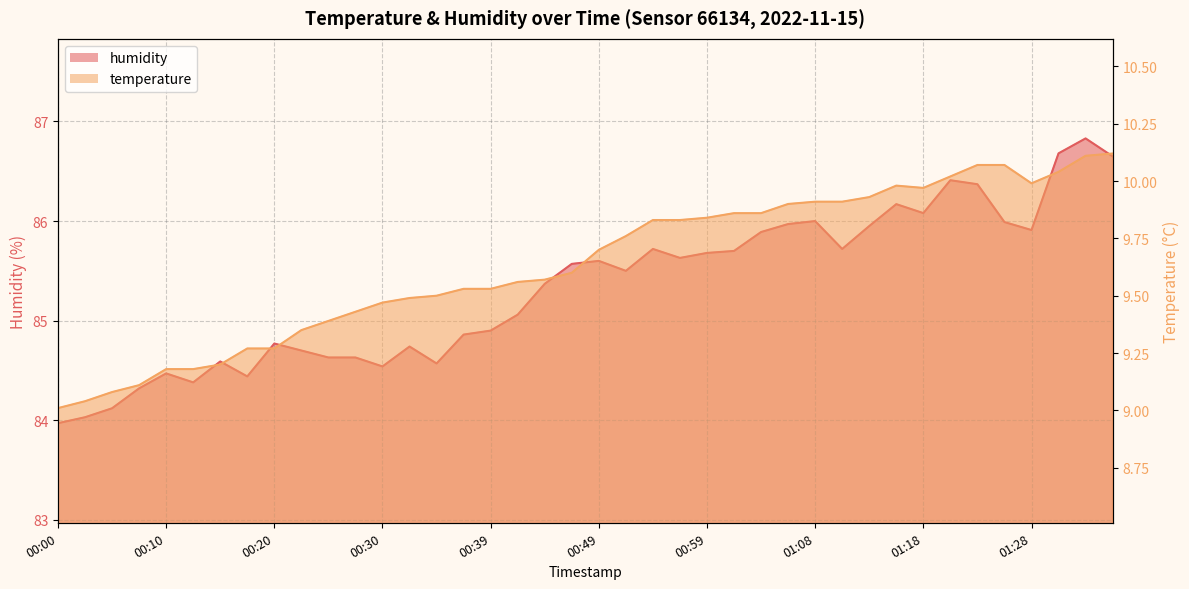

How many interior local valleys does the humidity series have?

9